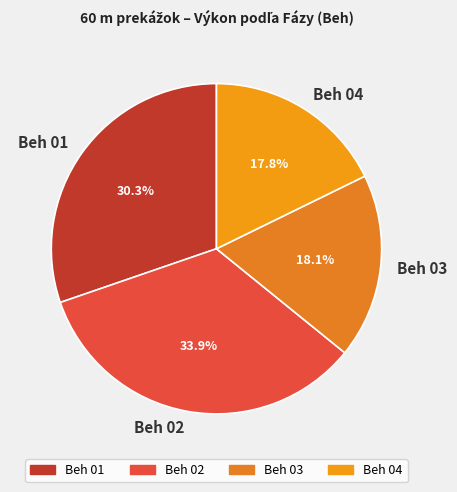

What percentage is the Beh 02 slice, to the nearest percent?

34%